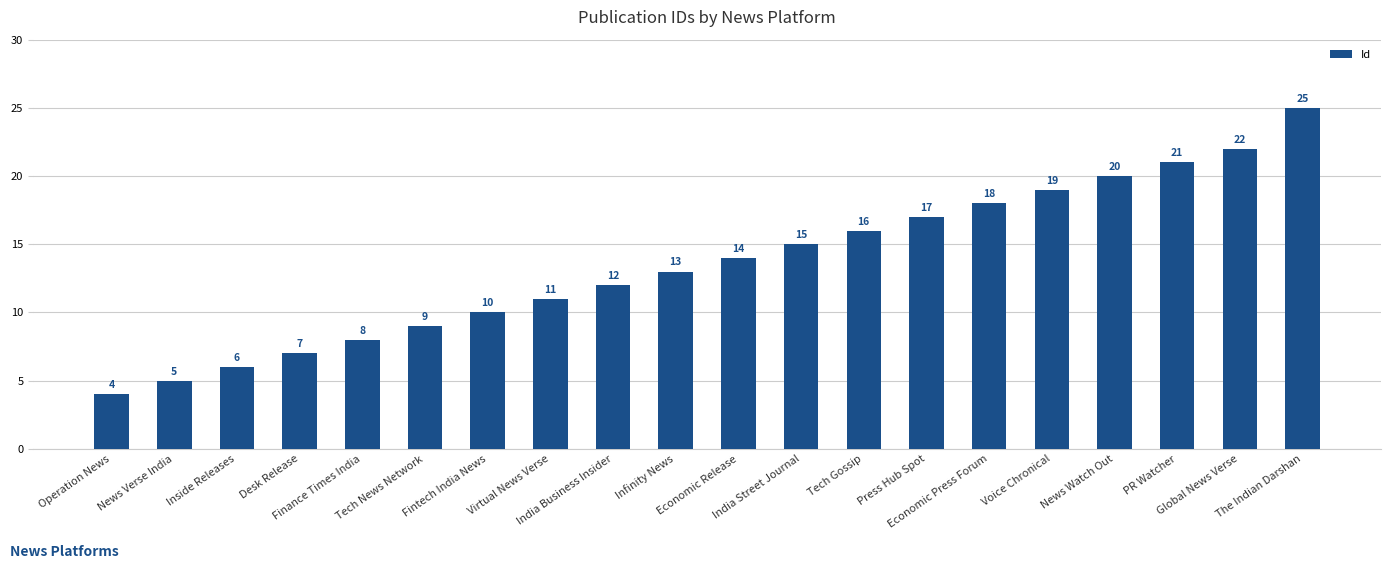

What is the difference between the values at Fintech India News and Operation News?

6